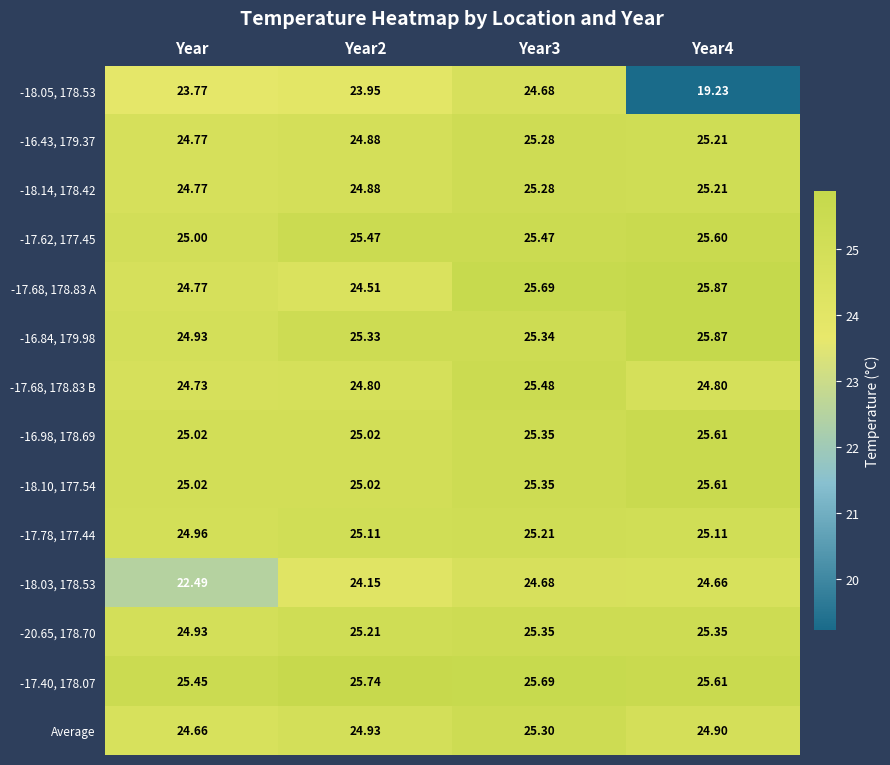

Which category has the highest value across all series?

Year4